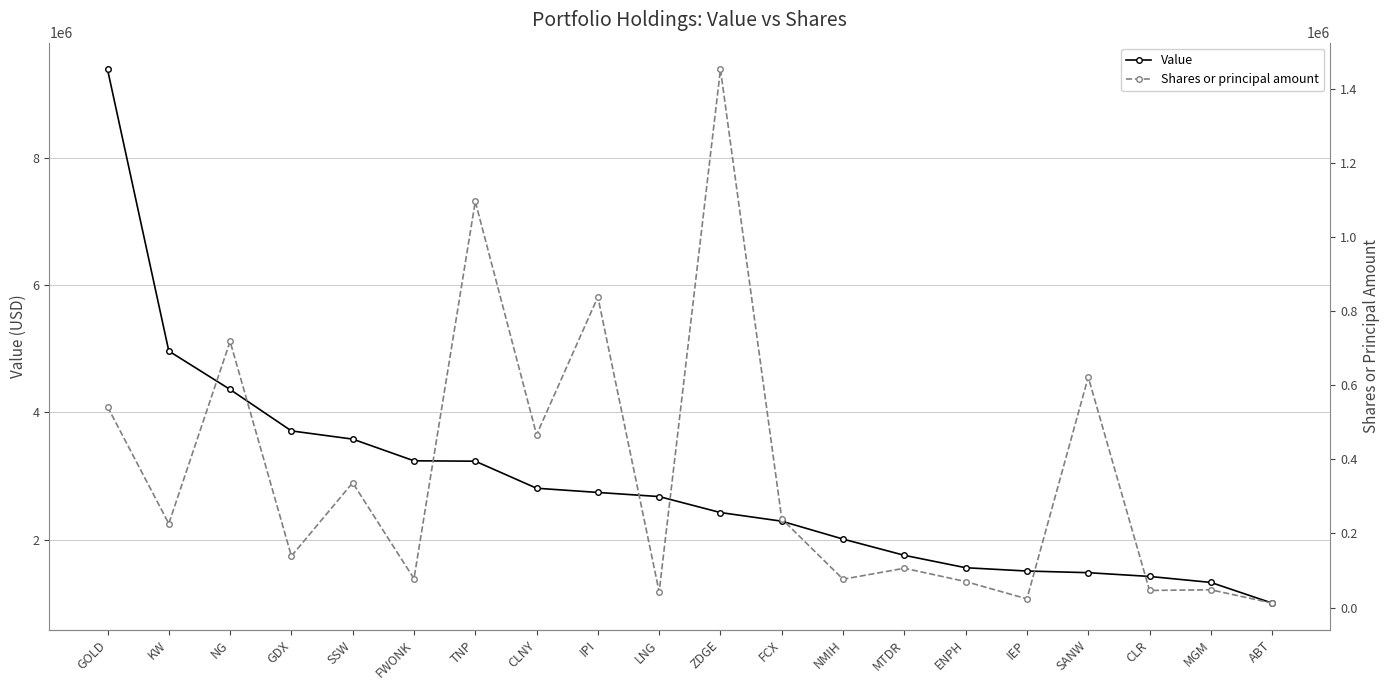

At how many categories does at least one series exceed 8071116?

1